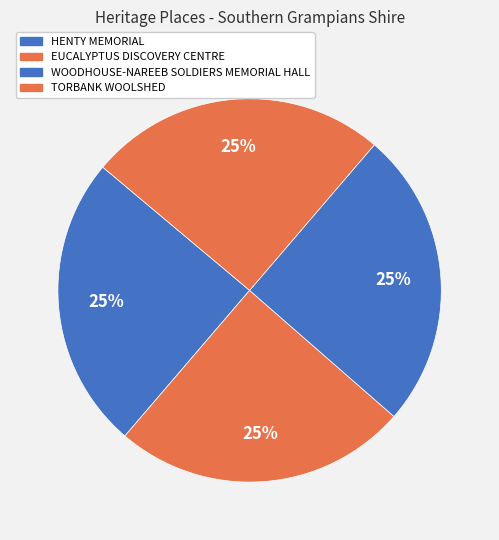

How many segments does this pie chart have?

4